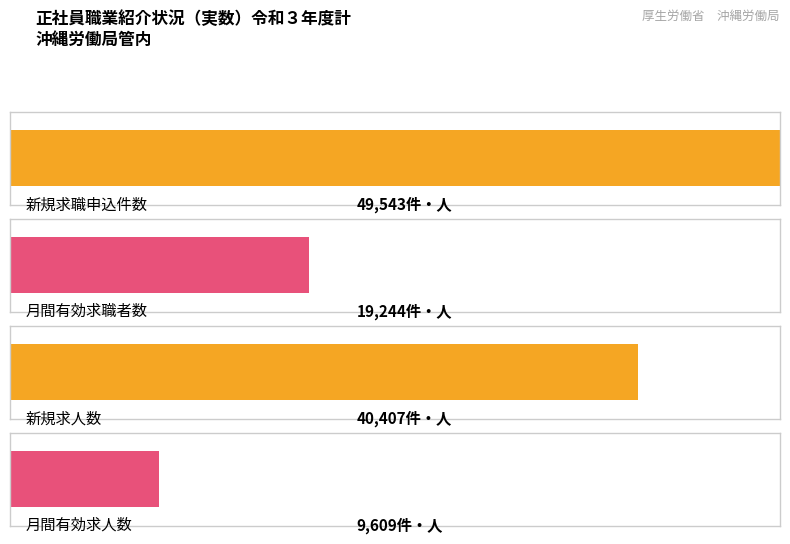

At which label does 新規求職申込件数 first exceed 49025?

令和３年度計